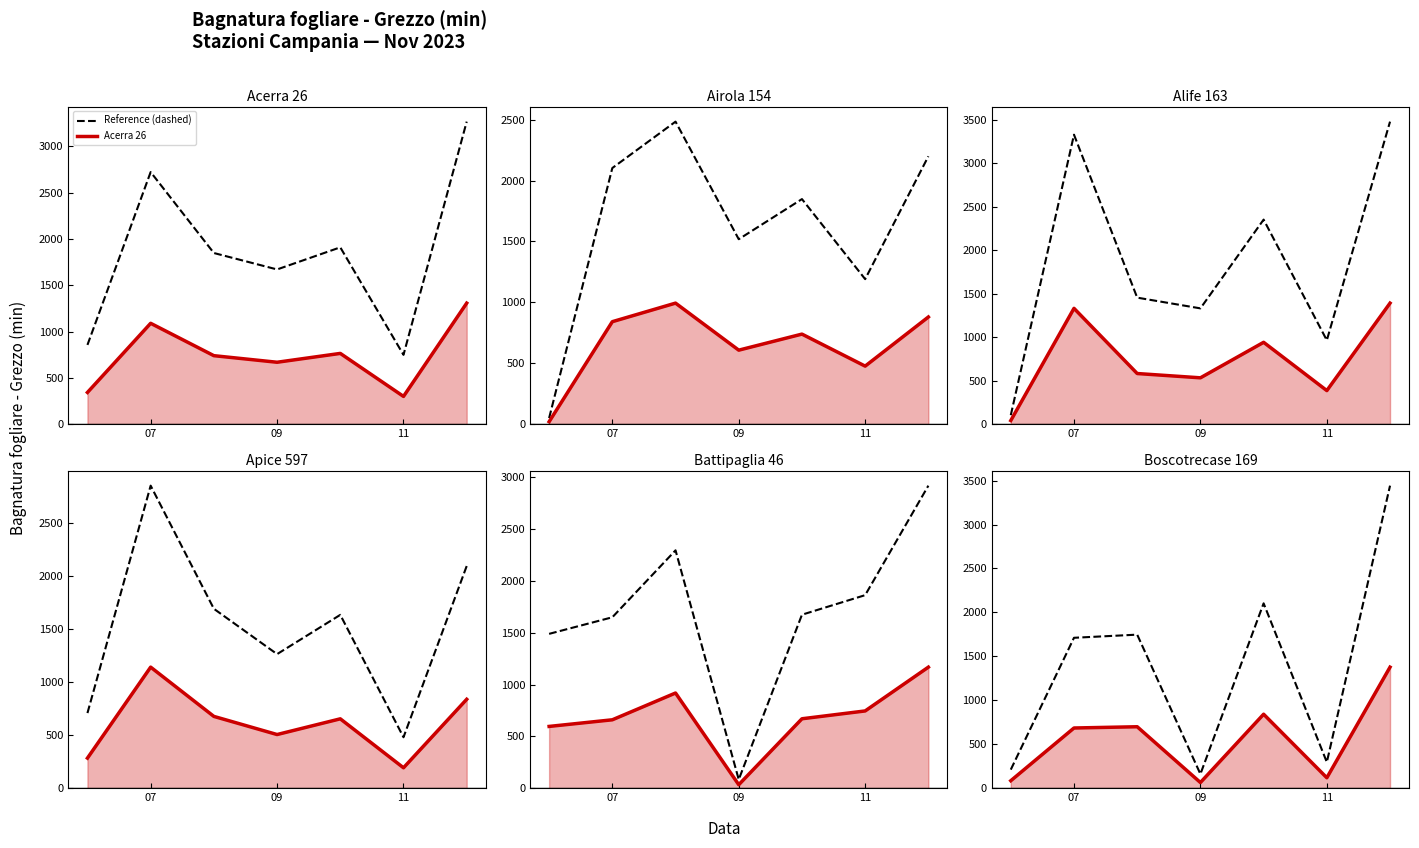

At which label does Battipaglia 46 reach its minimum?

09